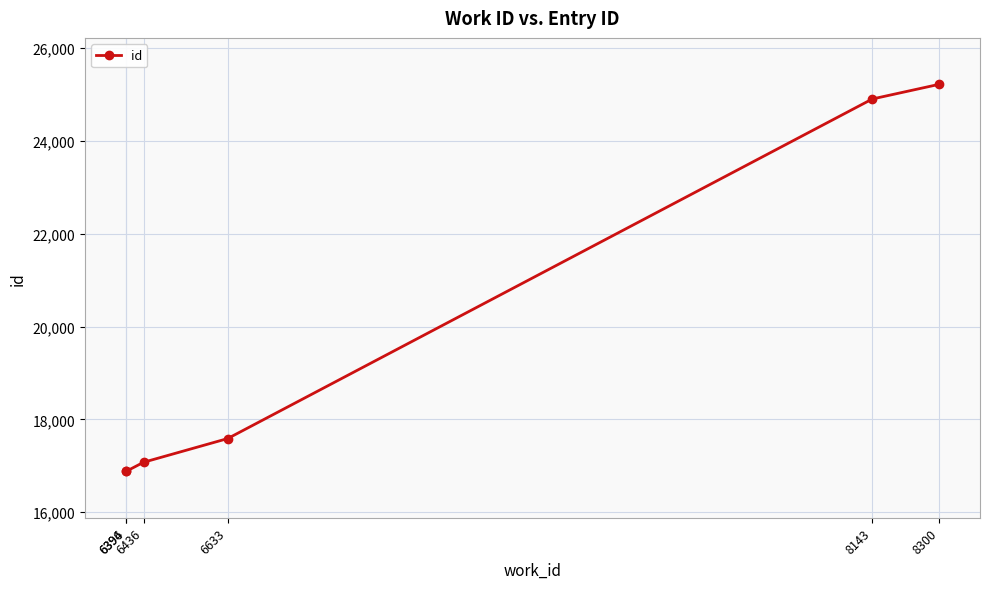

The value at 6633 is 17585. True or false?

True